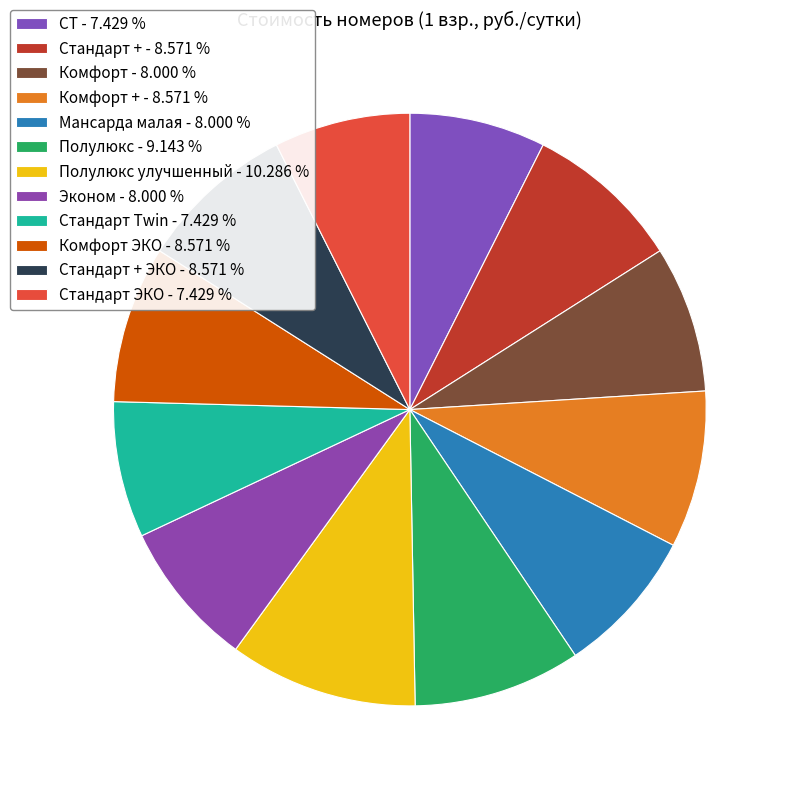

How many segments does this pie chart have?

12